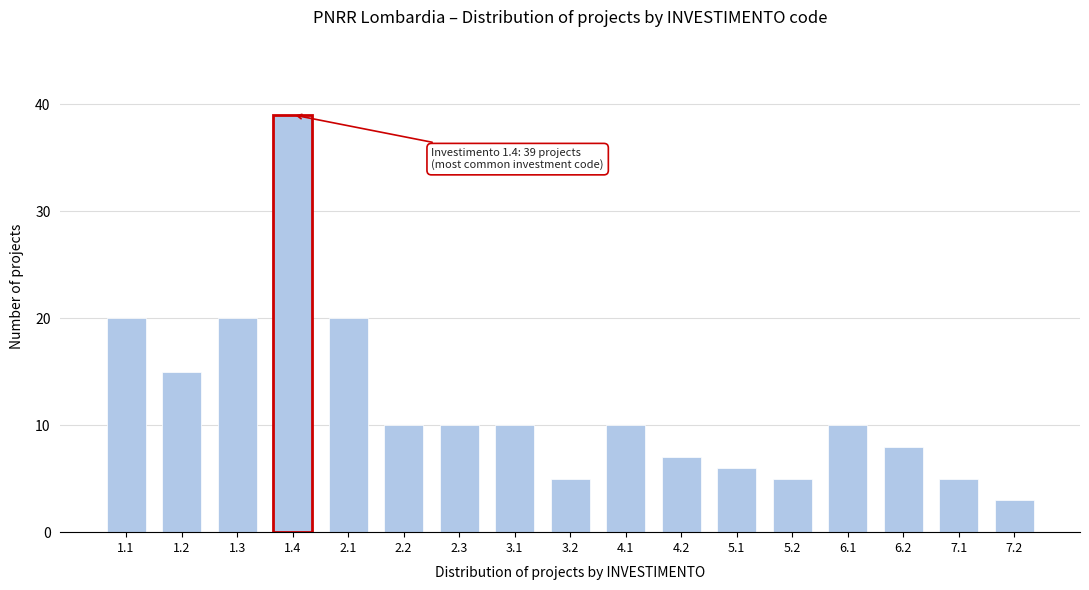

Reading left to right, list all the values displayed in this chart.

20	15	20	39	20	10	10	10	5	10	7	6	5	10	8	5	3